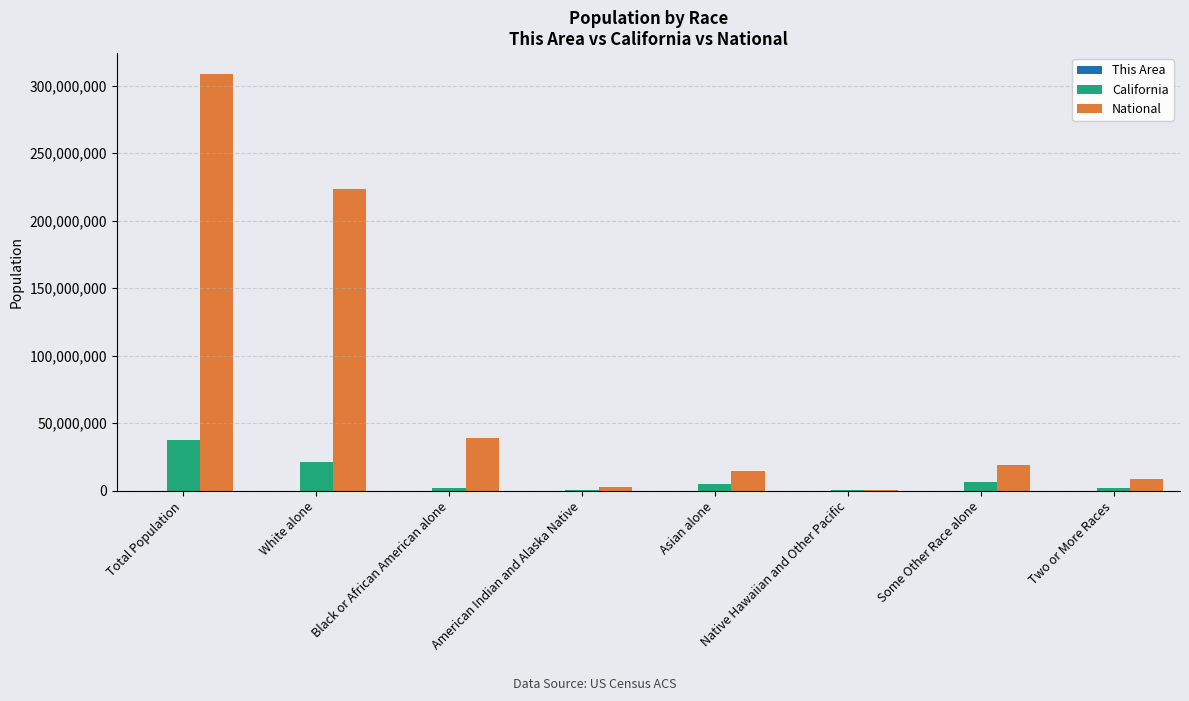

True or false: National has a value of 223553265 at White alone.

True